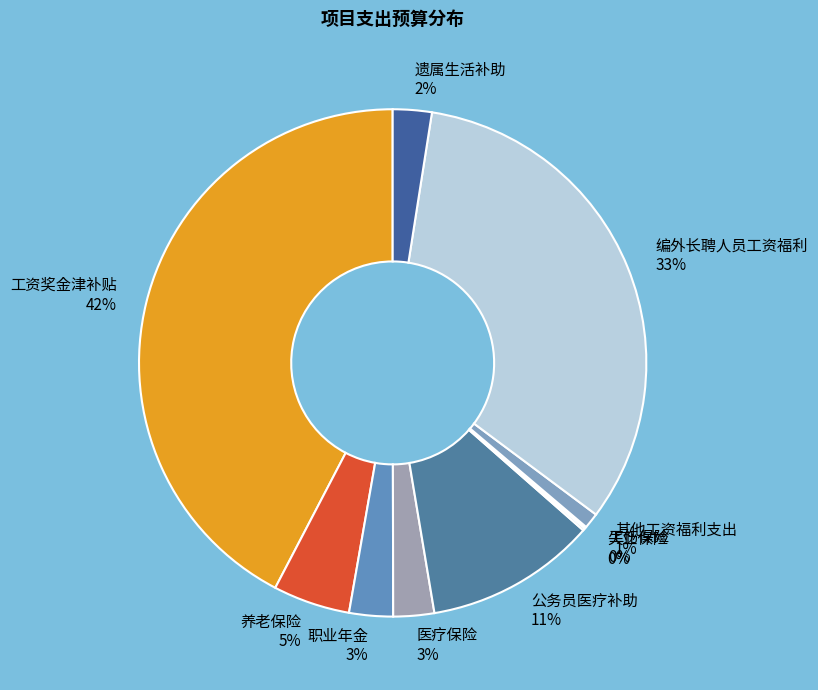

To the nearest percent, what is the difference between the largest and smallest slice percentages?

42%